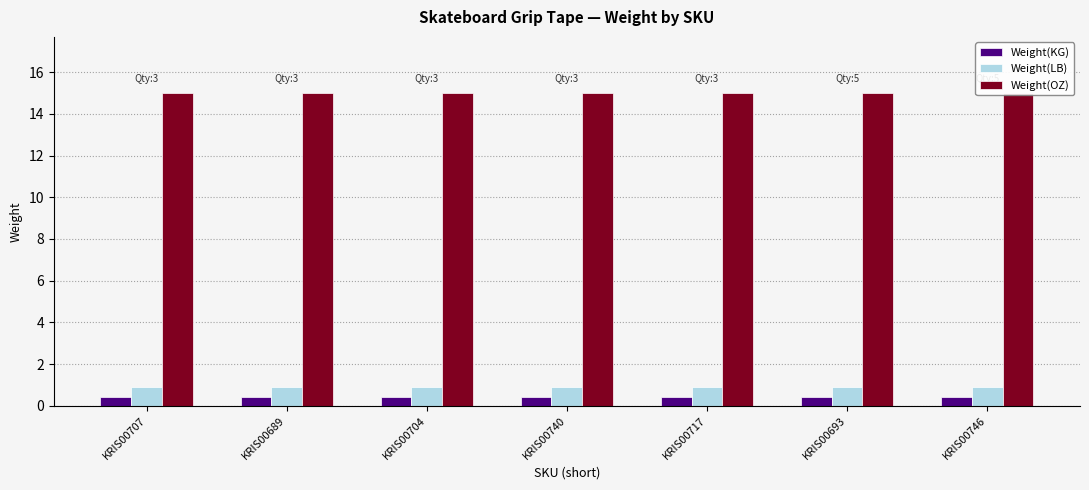

What is the approximate value of Weight(OZ) at KRIS00693?

15.0